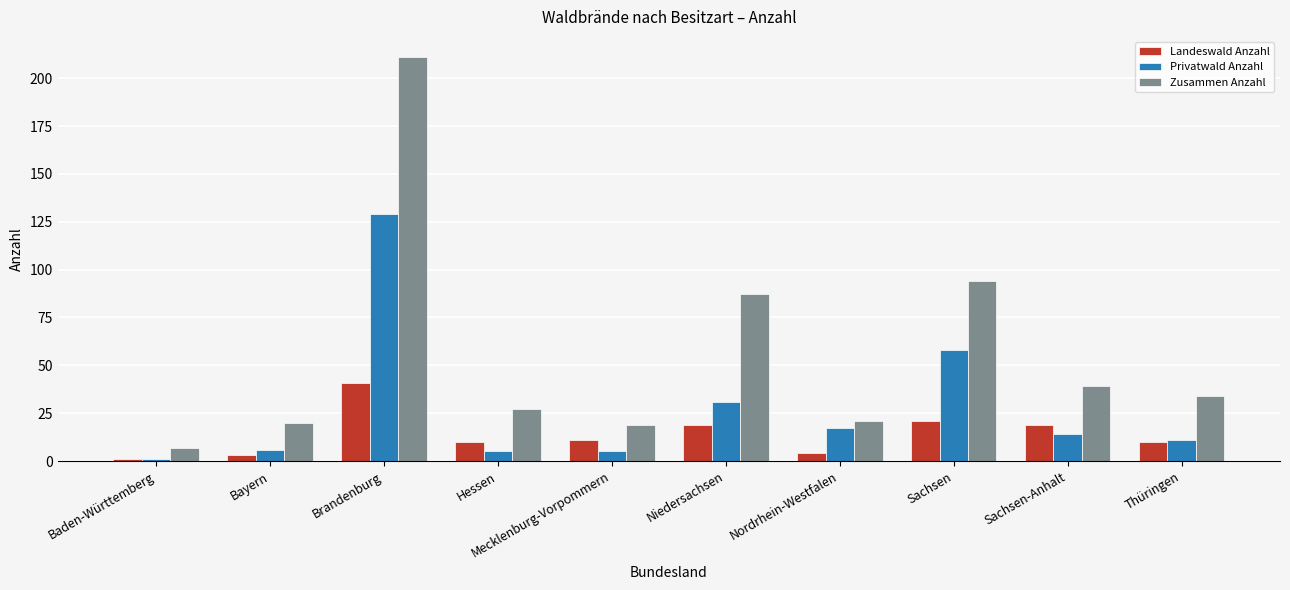

What is the difference between the maximum and minimum values in the Zusammen Anzahl series?

204